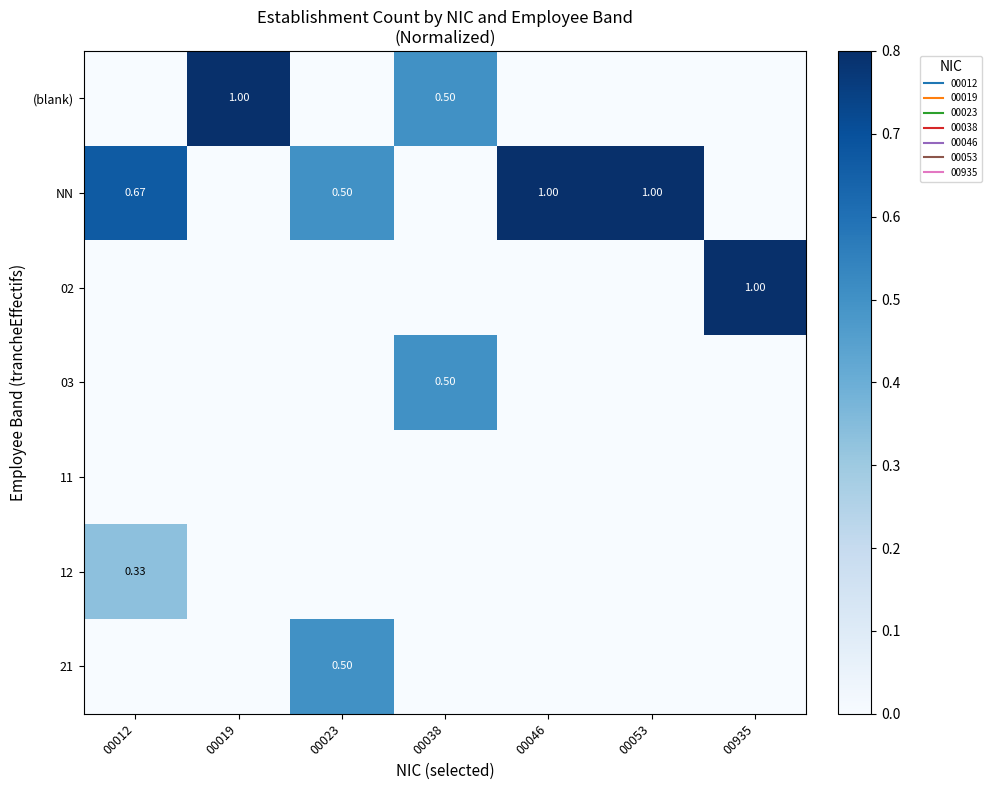

At which label is 11 closest to 0?

00012